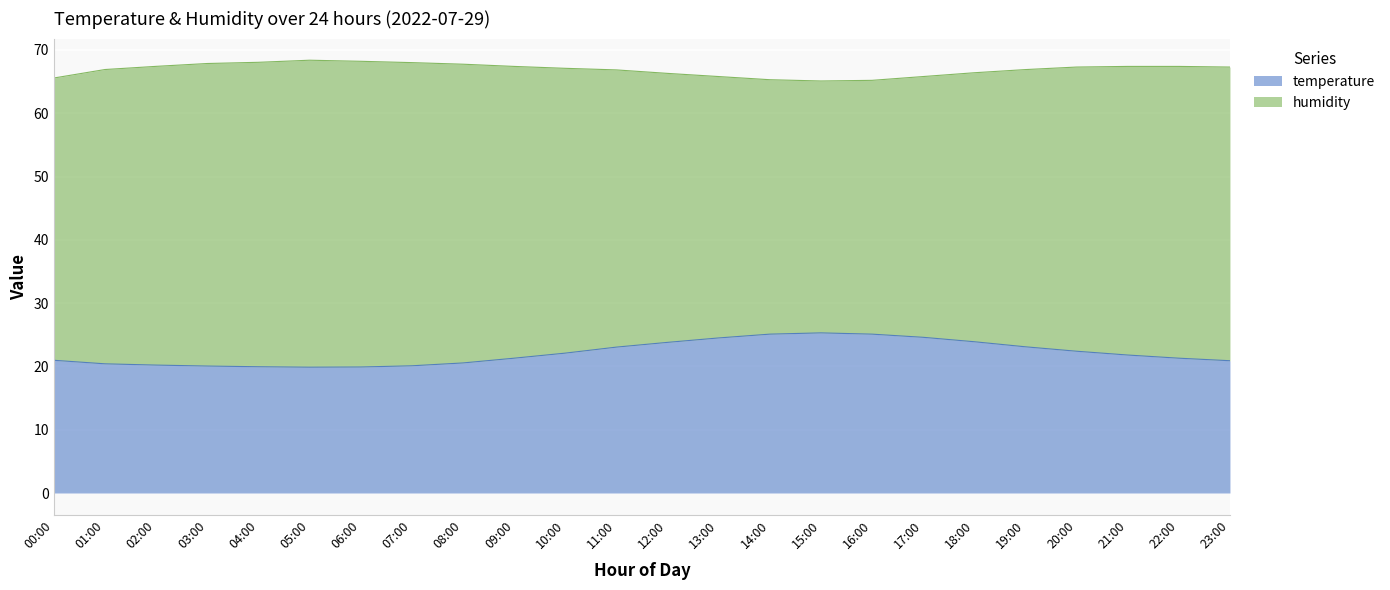

Approximately how many times larger is the value at 20:00 compared to 11:00?

1.0